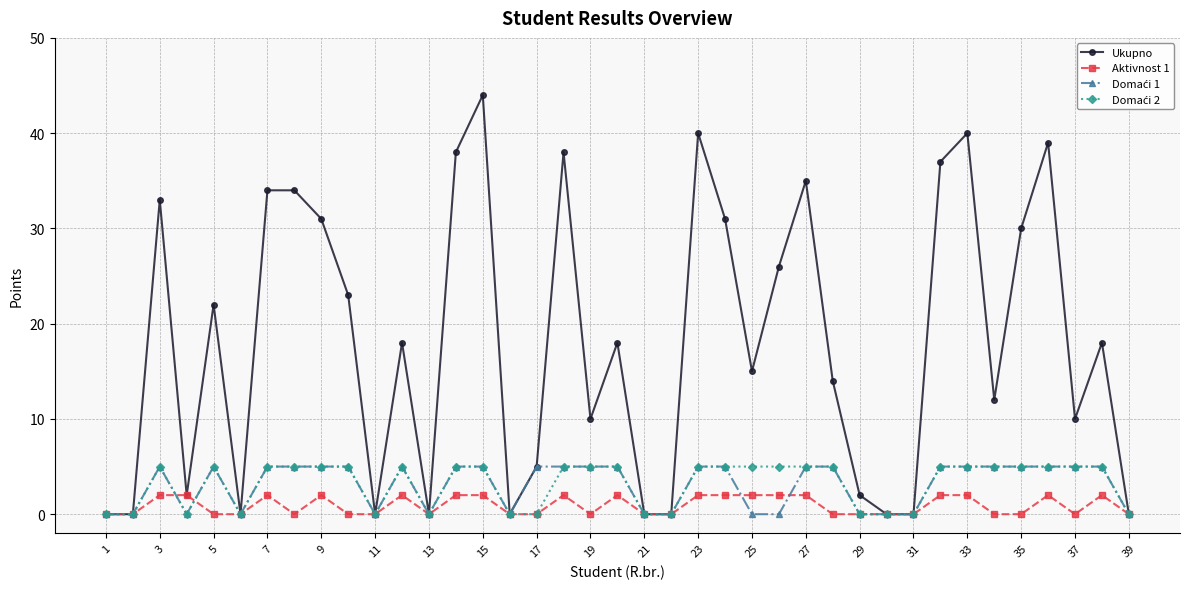

What is the greatest value displayed?

44